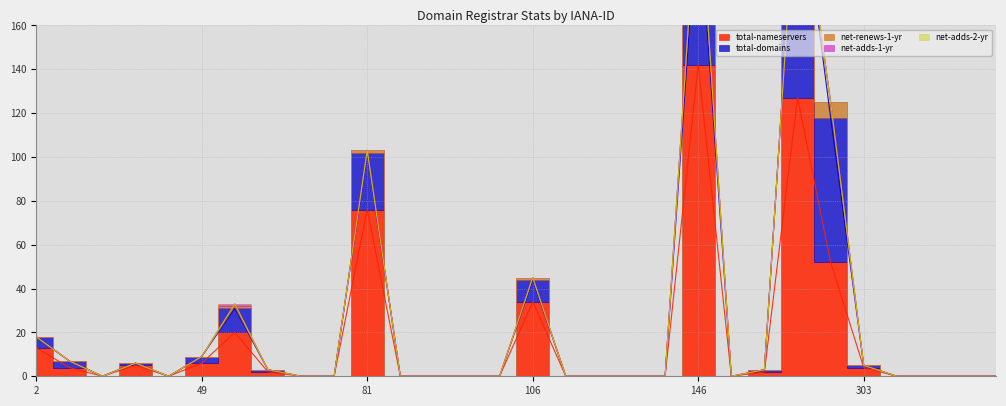

The value of net-renews-1-yr at 303 is 0. True or false?

True